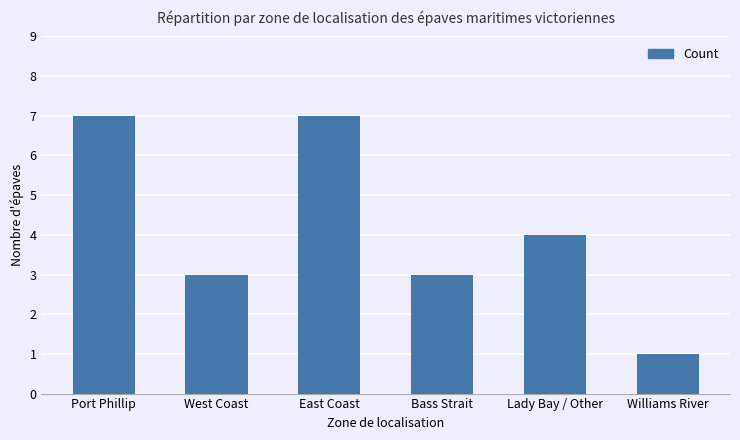

What is the smallest value displayed?

1